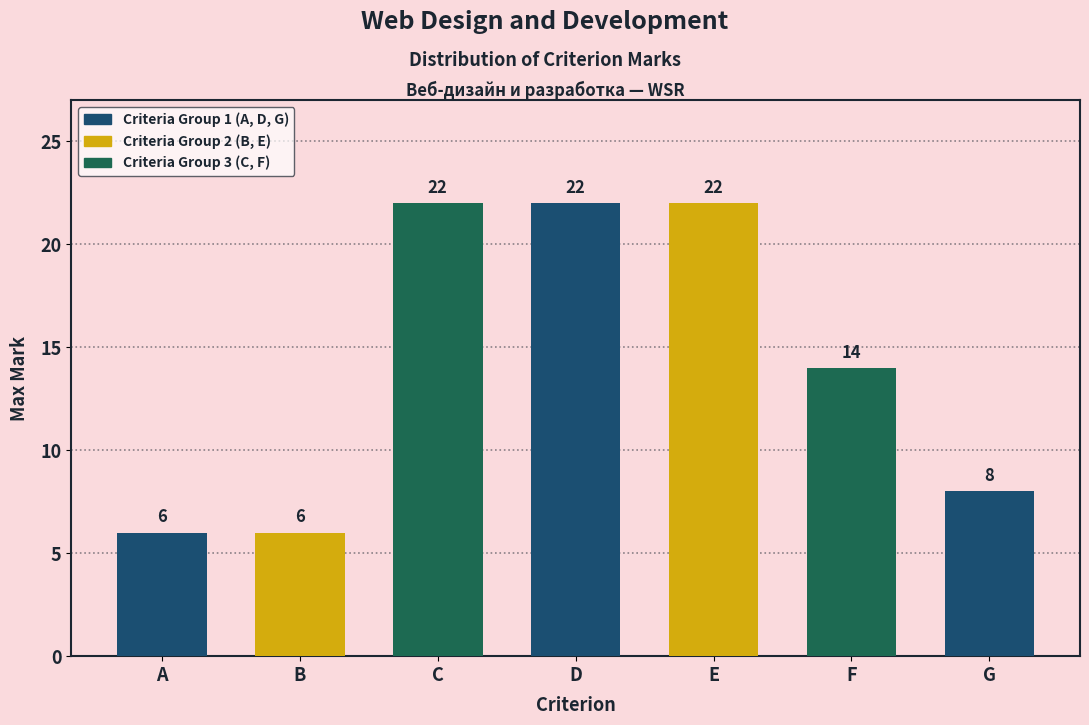

Reading left to right, extract all data points from this chart.

6	6	22	22	22	14	8